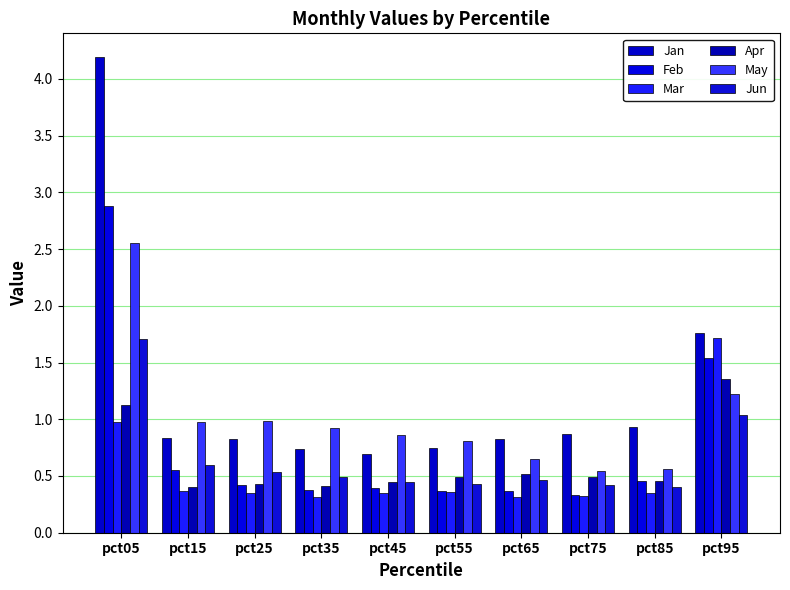

At which category is the sum across all series the highest?

pct05